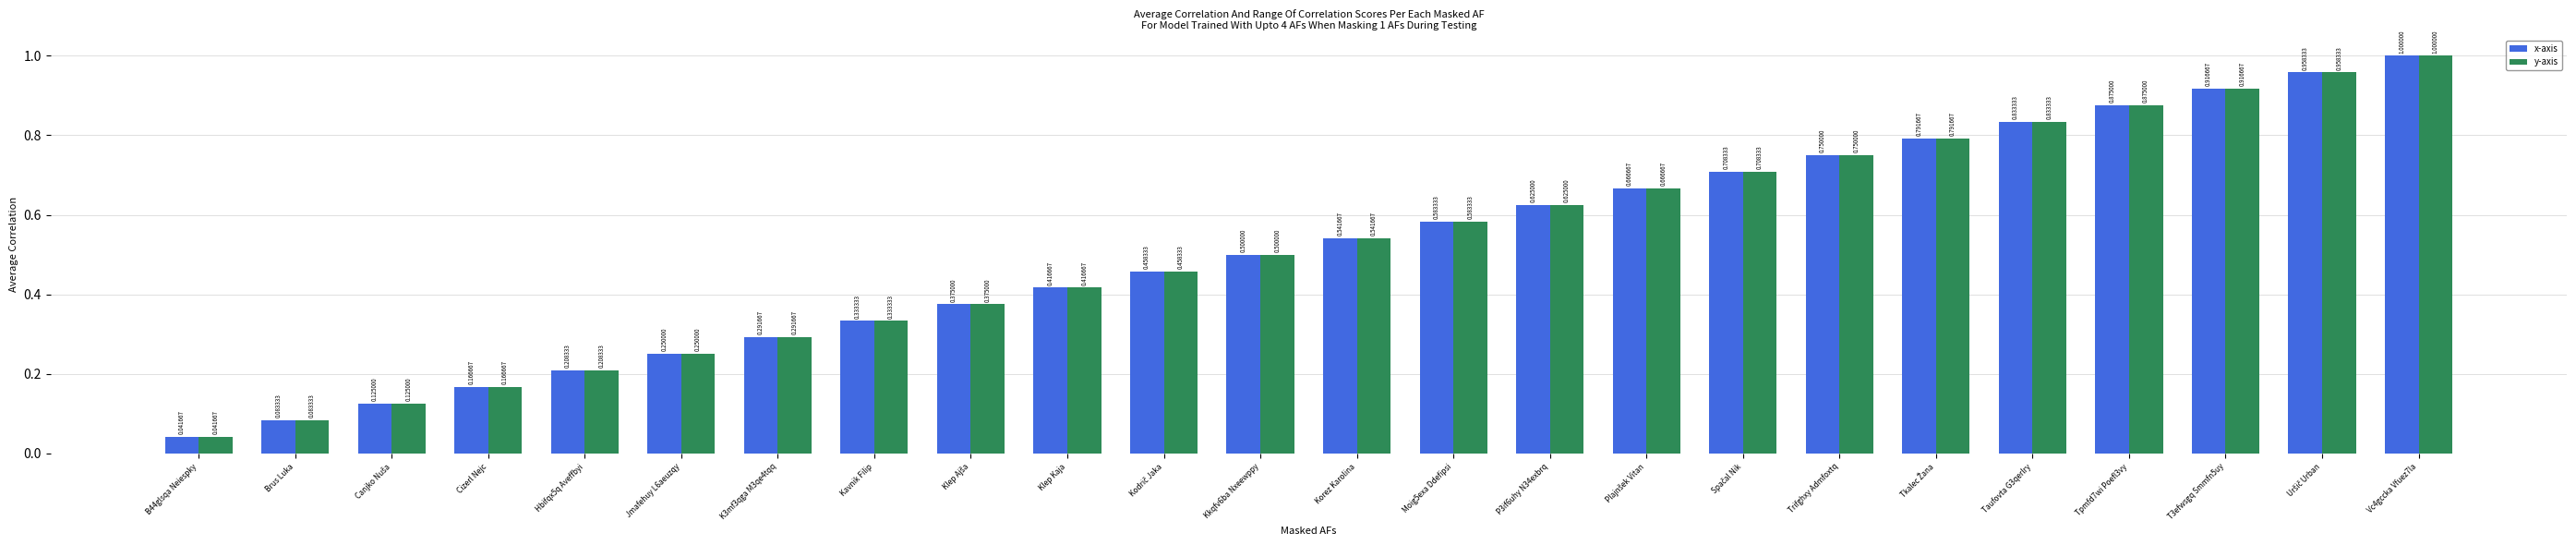

Count the number of data series in this chart.

2